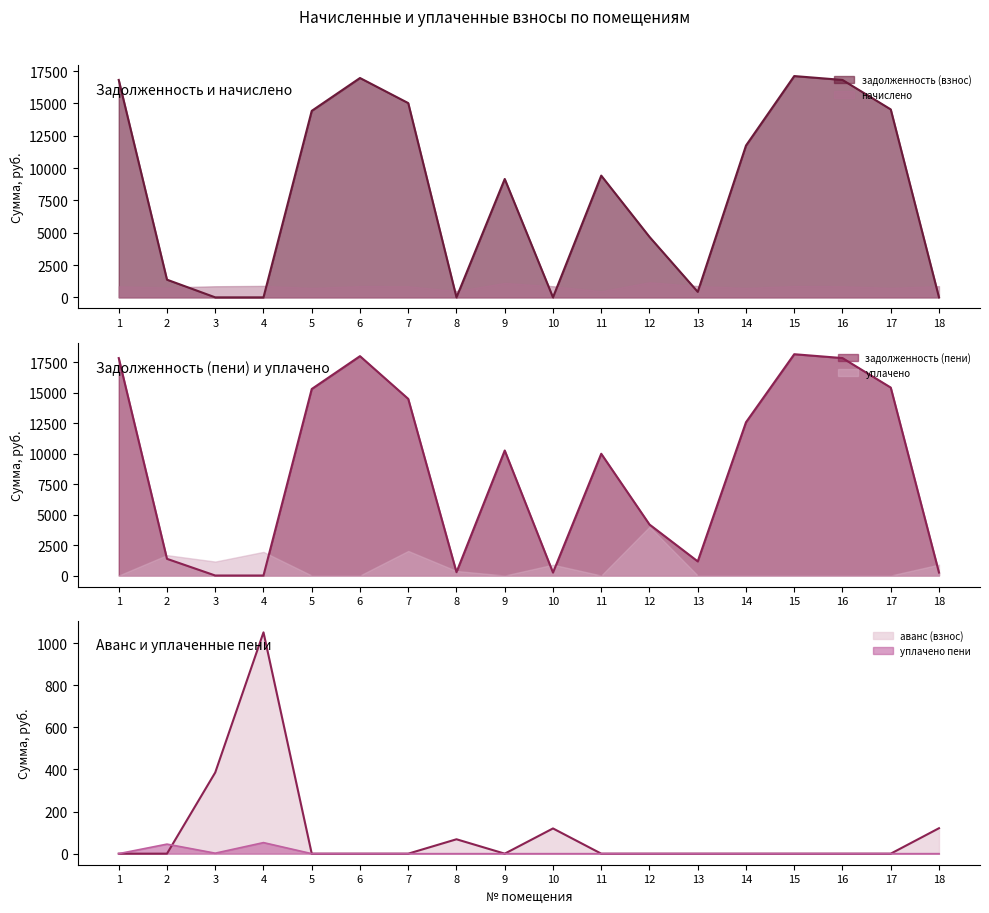

Which has a higher value, 3 or 12?

12